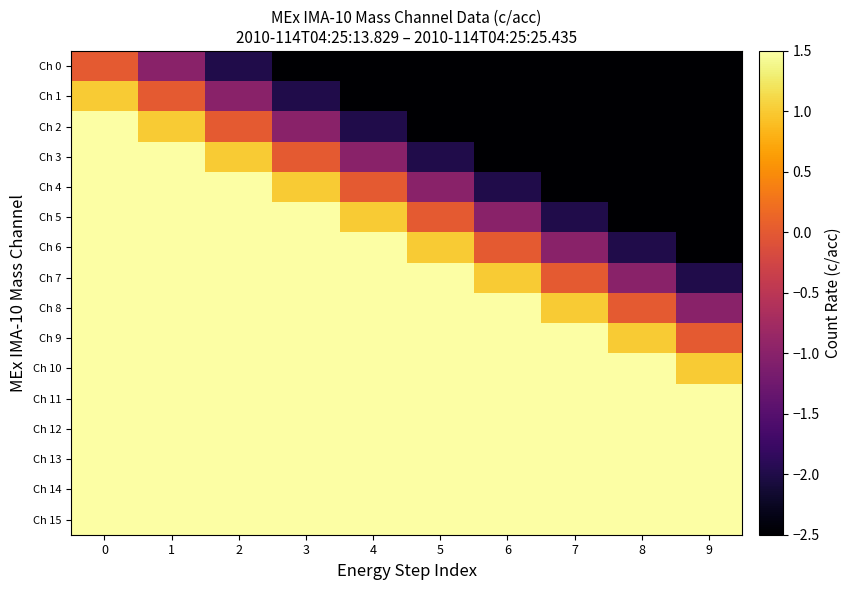

Which label corresponds to the smallest value in the chart?

9